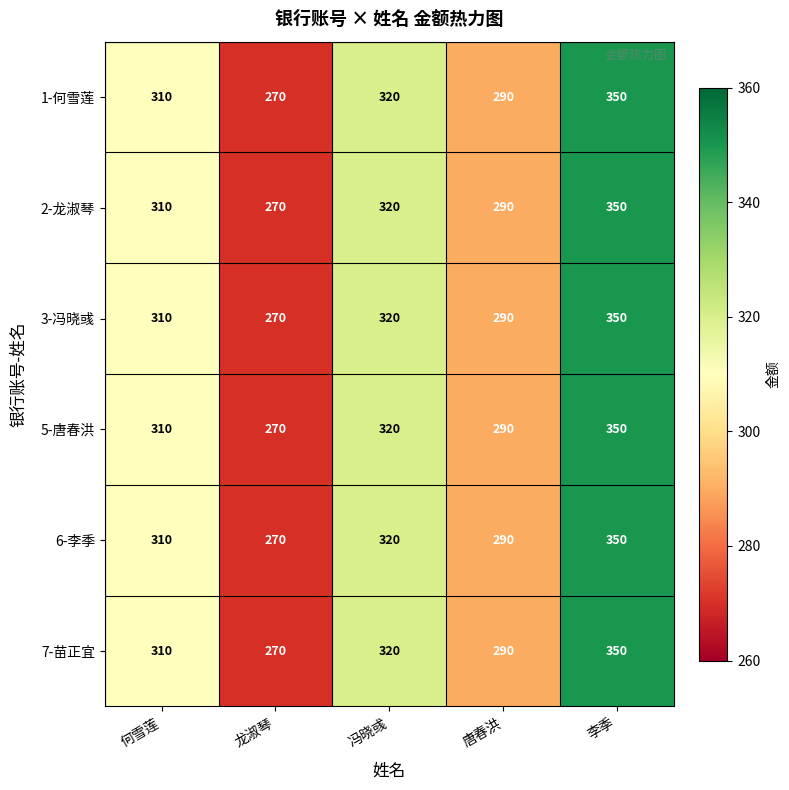

Reading right to left, list all the values displayed in this chart.

1-何雪莲: 李季=350	唐春洪=290	冯晓彧=320	龙淑琴=270	何雪莲=310
2-龙淑琴: 李季=350	唐春洪=290	冯晓彧=320	龙淑琴=270	何雪莲=310
3-冯晓彧: 李季=350	唐春洪=290	冯晓彧=320	龙淑琴=270	何雪莲=310
5-唐春洪: 李季=350	唐春洪=290	冯晓彧=320	龙淑琴=270	何雪莲=310
6-李季: 李季=350	唐春洪=290	冯晓彧=320	龙淑琴=270	何雪莲=310
7-苗正宜: 李季=350	唐春洪=290	冯晓彧=320	龙淑琴=270	何雪莲=310